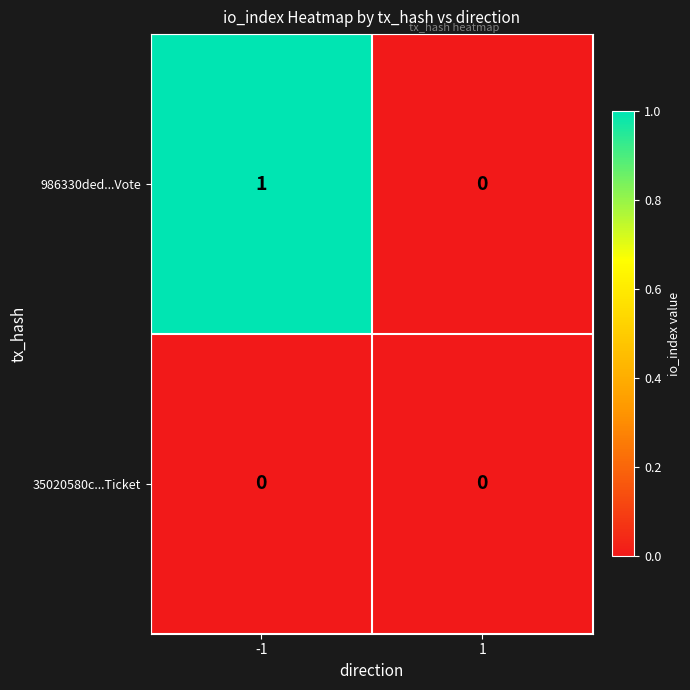

List the series in order of their overall mean, highest first.

986330ded...Vote, 35020580c...Ticket